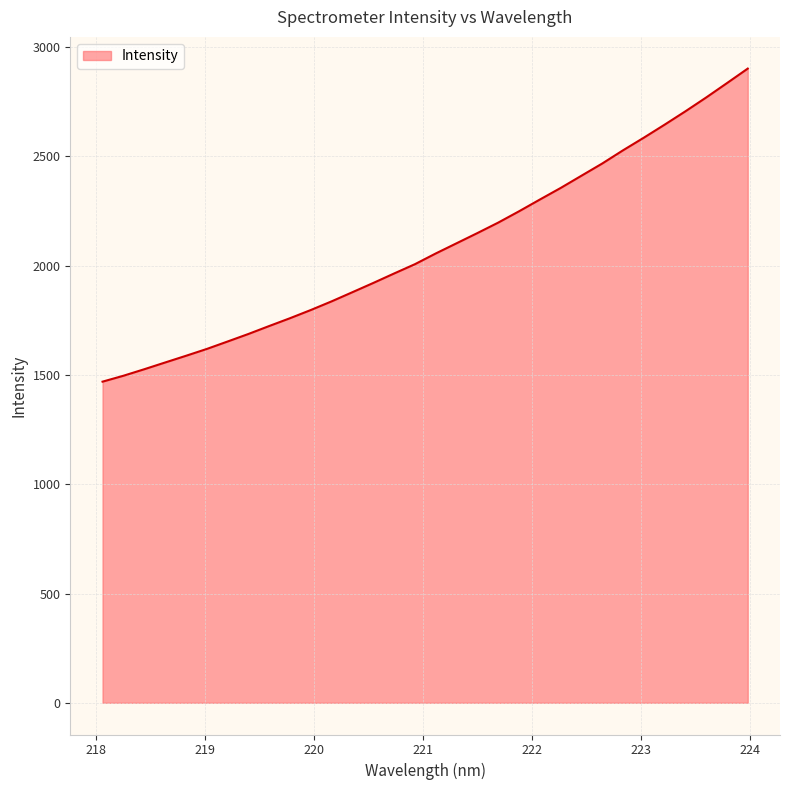

What is the smallest value displayed?

1469.5